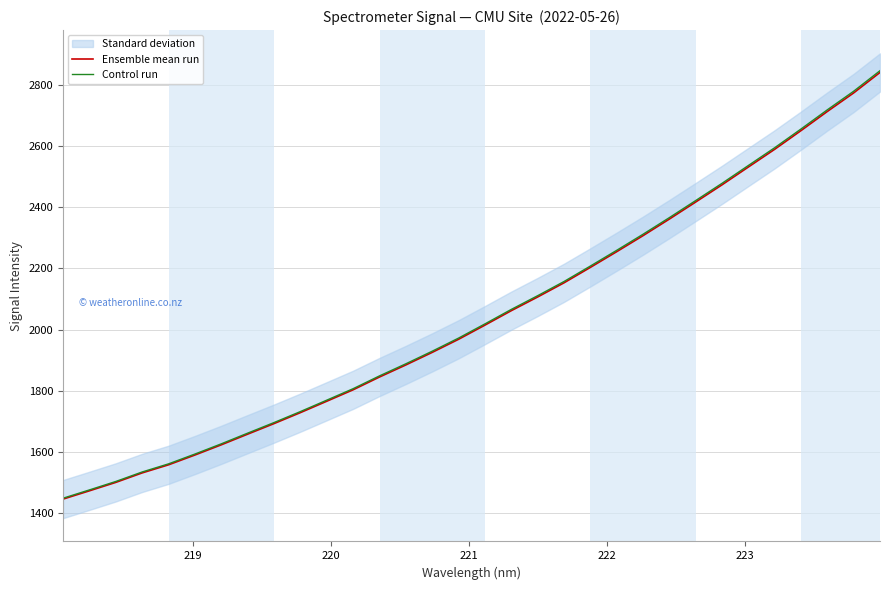

What is the lowest value of the Ensemble mean run series?

1446.7